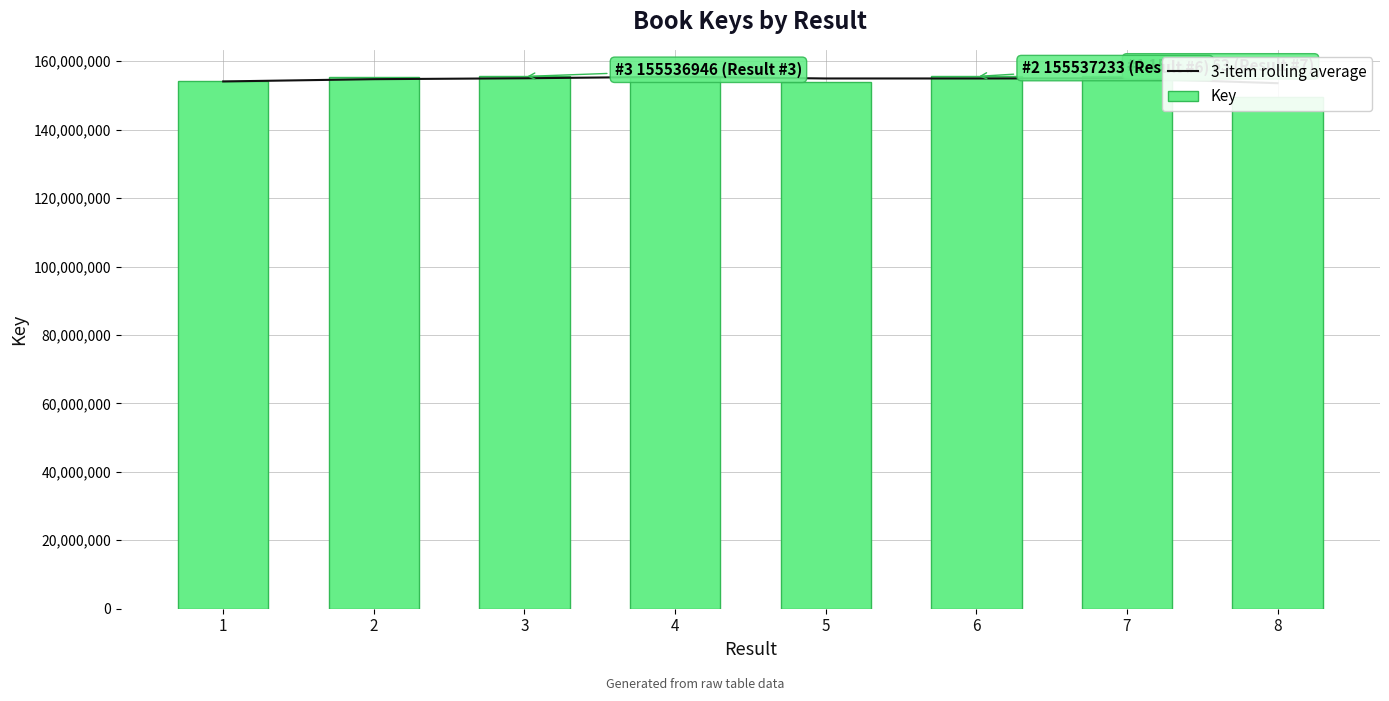

True or false: 3-item rolling average has a value of 154739566.0 at 2.

True